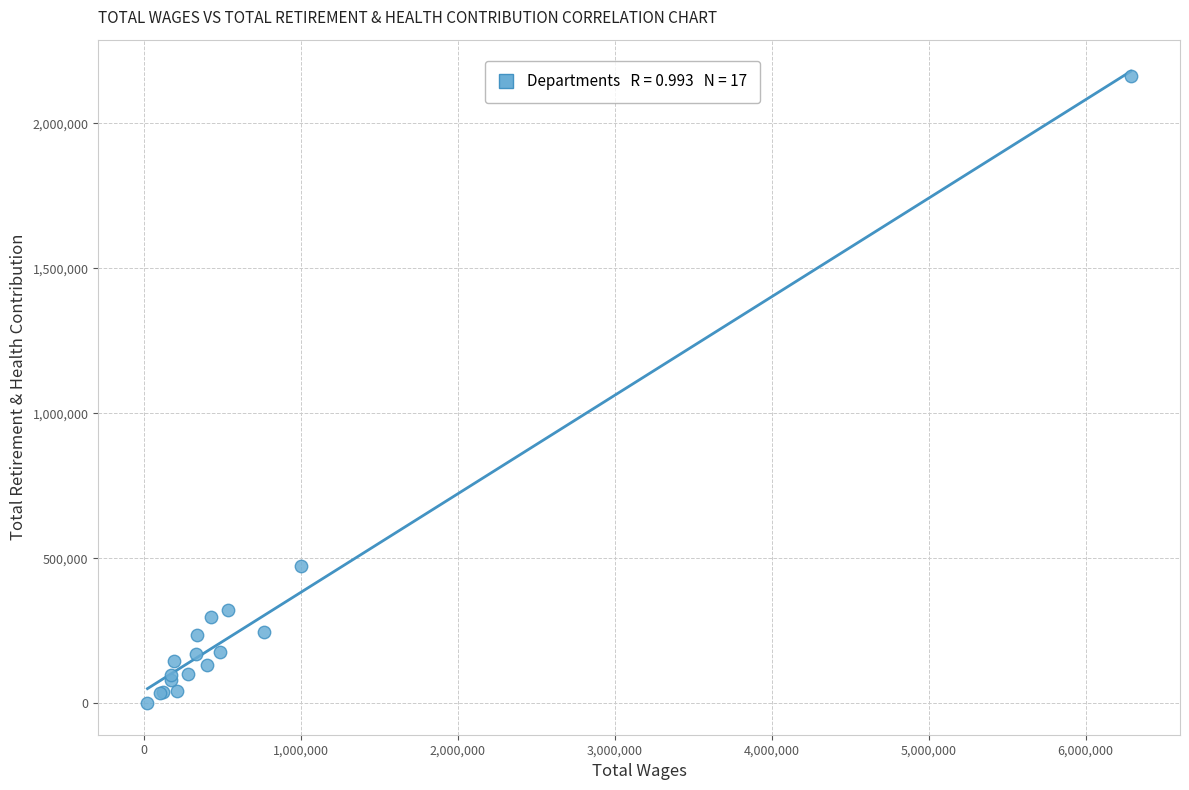

What Y value in the scatter plot is closest to 1081565?

472282